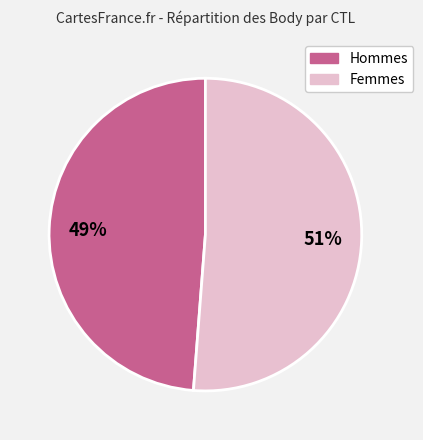

Is there any slice that represents more than half of the pie?

Yes